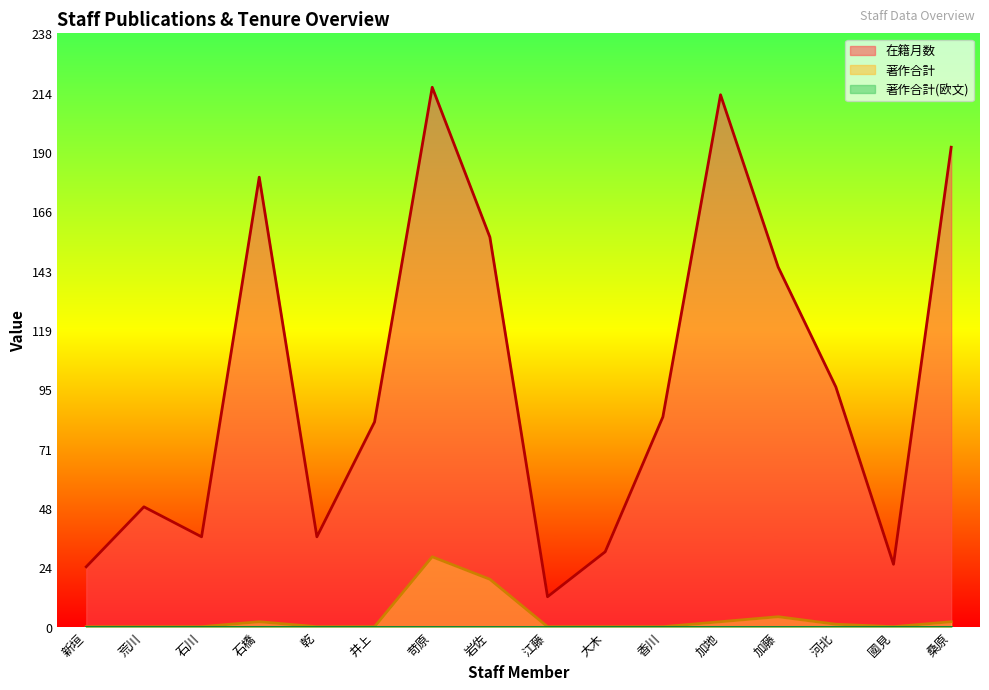

Which category has the lowest value across all series?

新垣